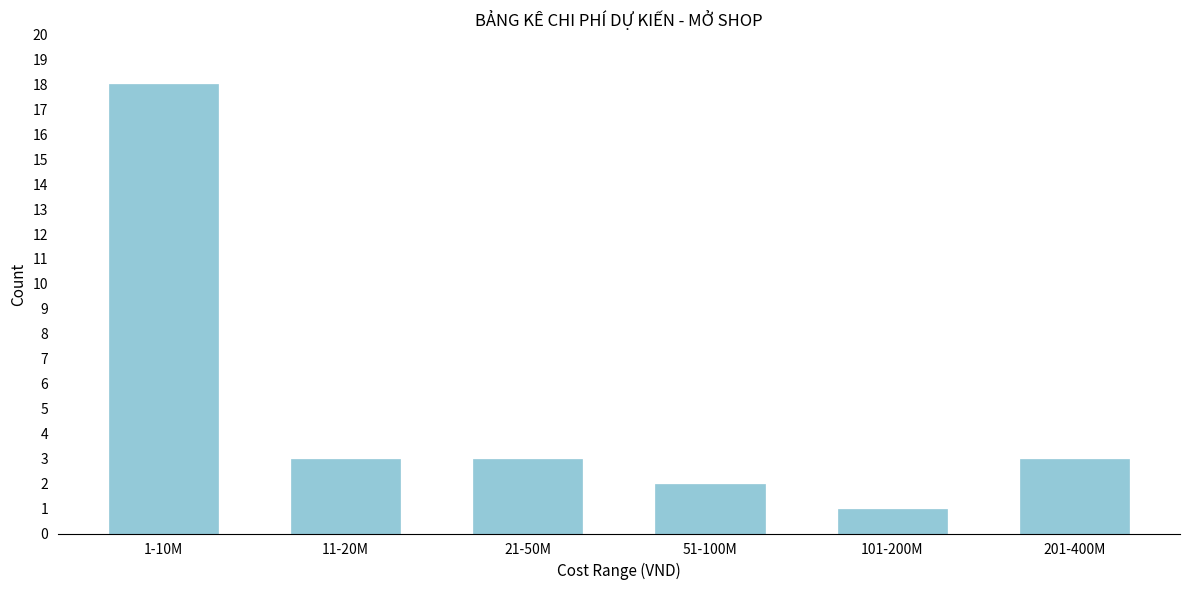

Reading left to right, what are all the values shown in this chart?

18	3	3	2	1	3